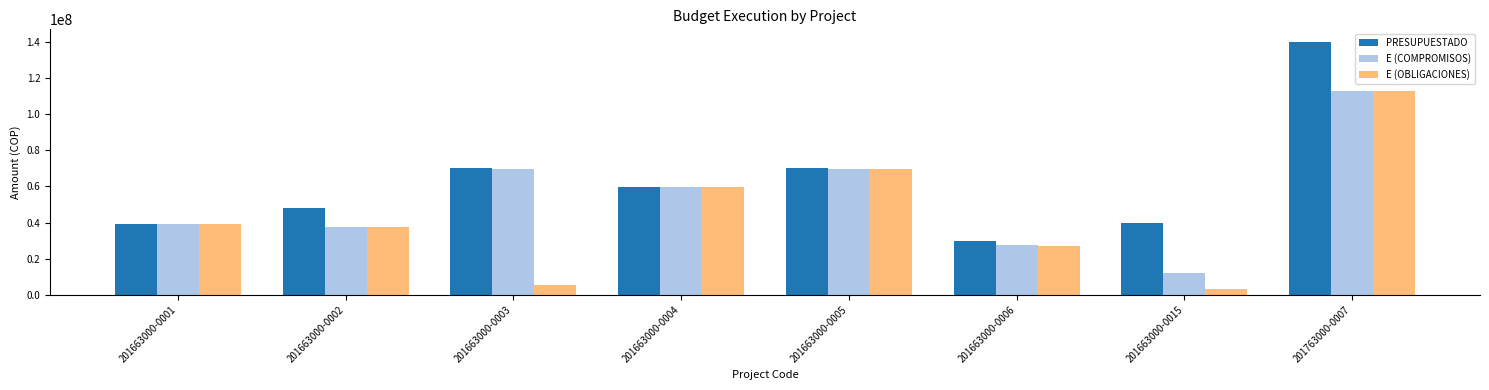

Rank the series by their average value, from lowest to highest.

E (OBLIGACIONES), E (COMPROMISOS), PRESUPUESTADO